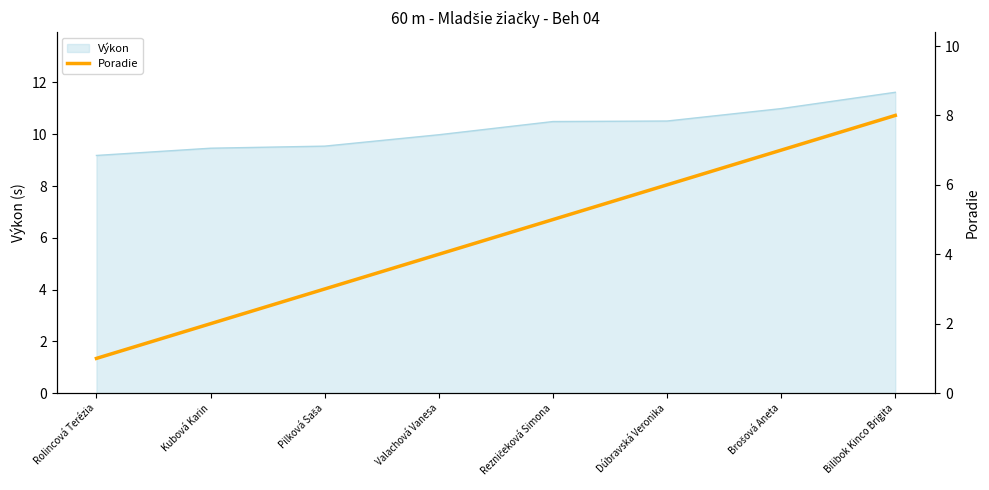

The value of Výkon at Kubová Karin is 16.1. True or false?

False